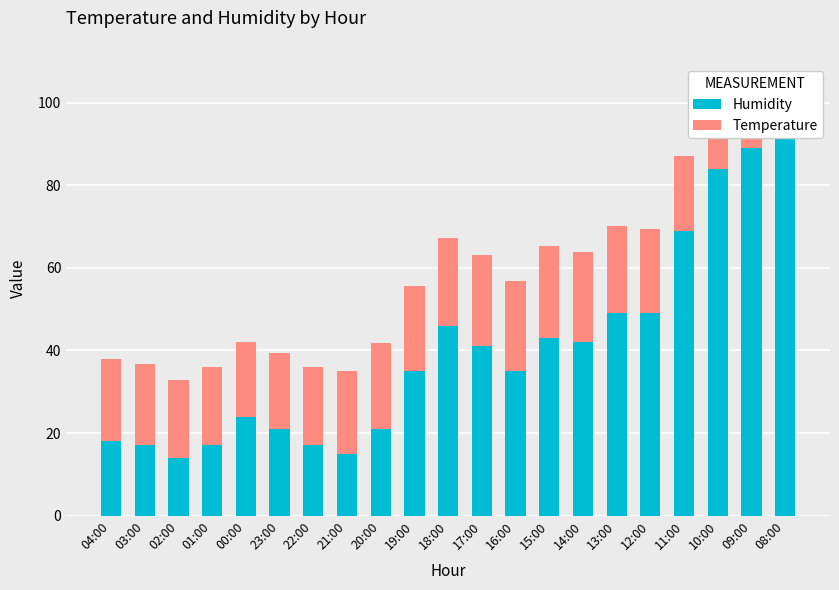

Which category has the highest value across all series?

08:00